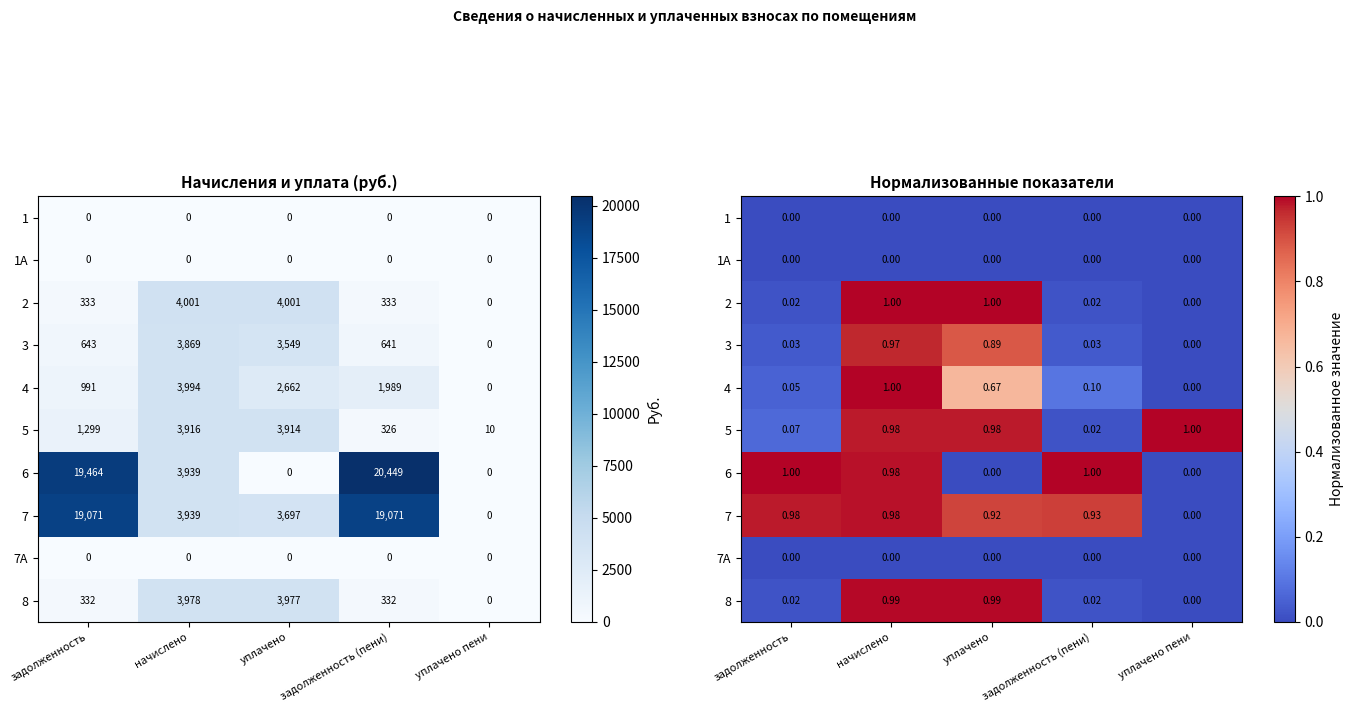

The value of 5 at задолженность (пени) is 0.0. True or false?

True